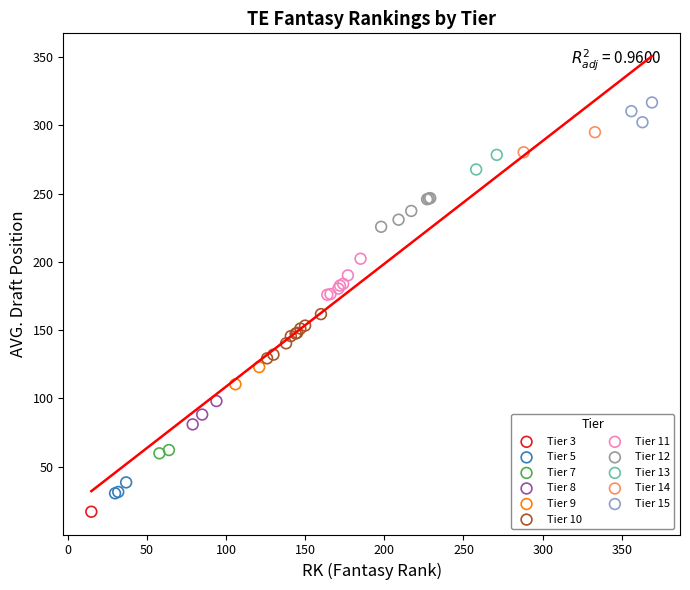

What are all the series names shown in the legend?

Tier 3, Tier 5, Tier 7, Tier 8, Tier 9, Tier 10, Tier 11, Tier 12, Tier 13, Tier 14, Tier 15